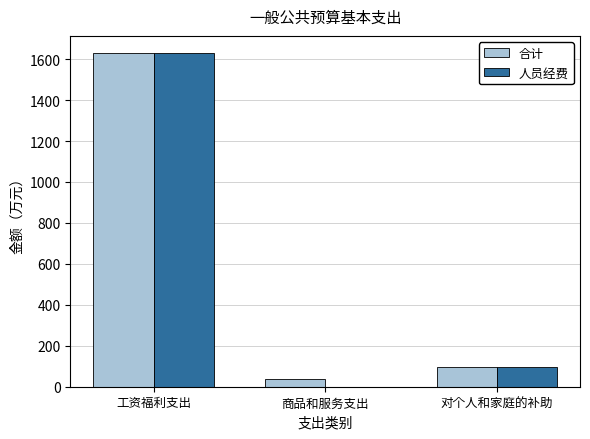

Is it true that 人员经费 equals 97.4 at 对个人和家庭的补助?

True